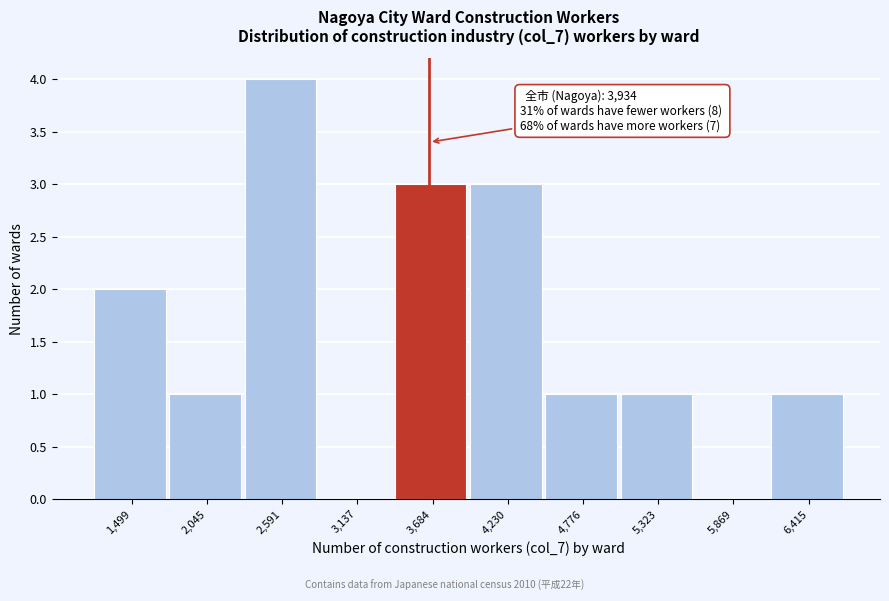

Reading left to right, extract all data points from this chart.

1,499=2	2,045=1	2,591=4	3,137=0	3,684=3	4,230=3	4,776=1	5,323=1	5,869=0	6,415=1